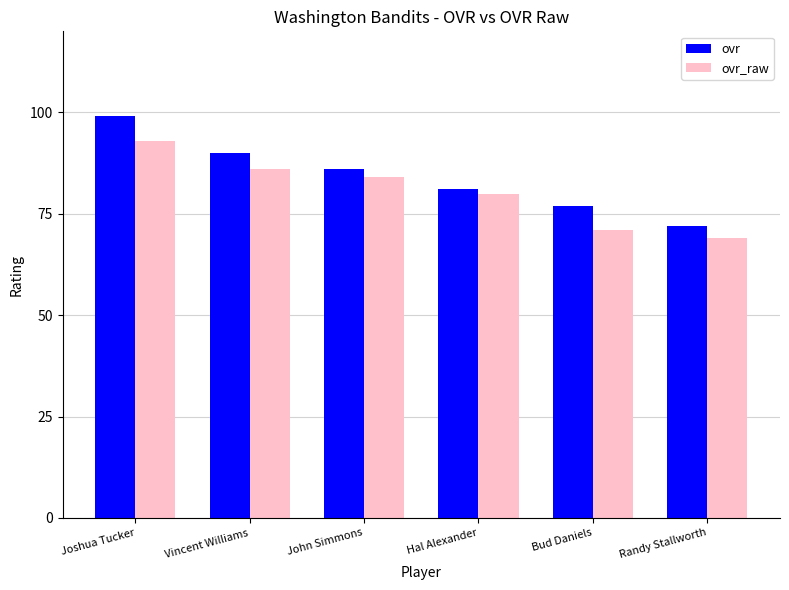

What is the minimum value shown in the chart?

69